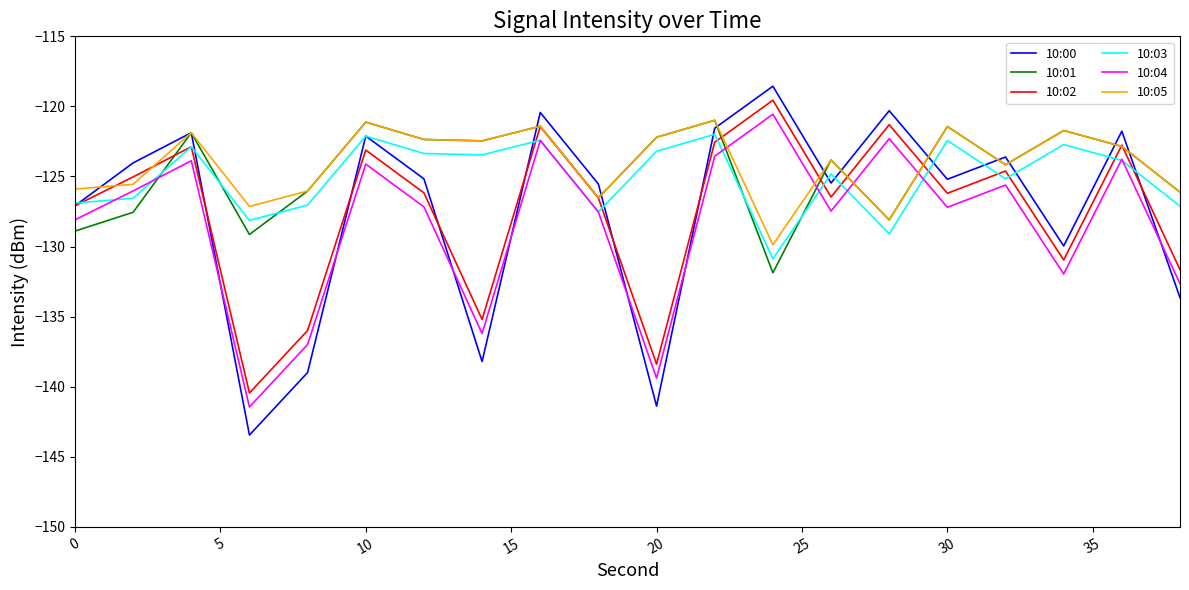

What is the minimum value for 10:02?

-140.4